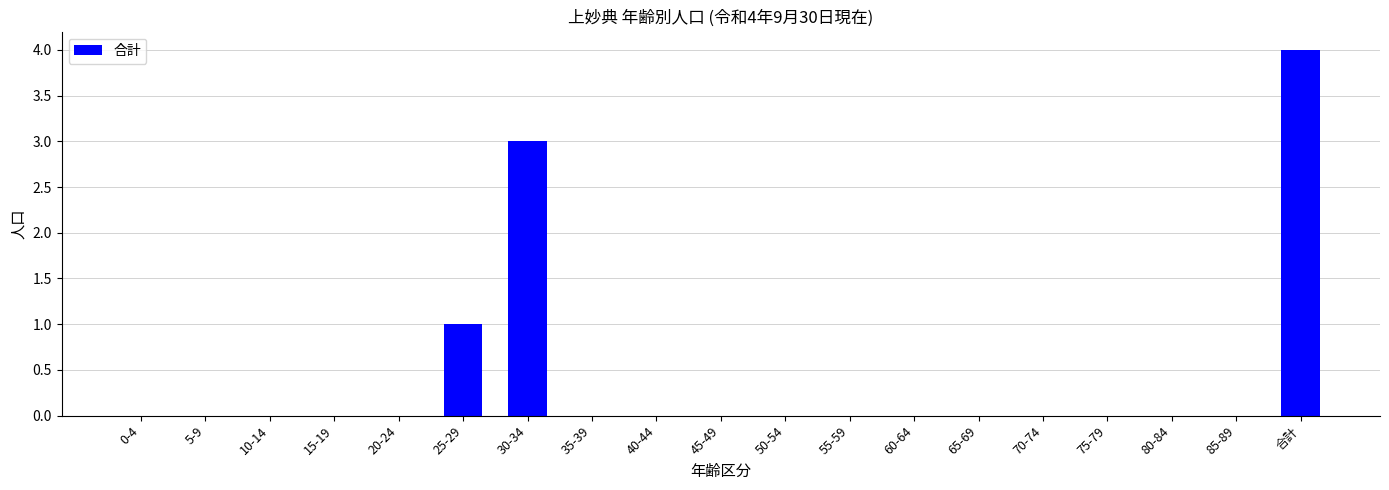

Which category has the highest value across all series?

合計